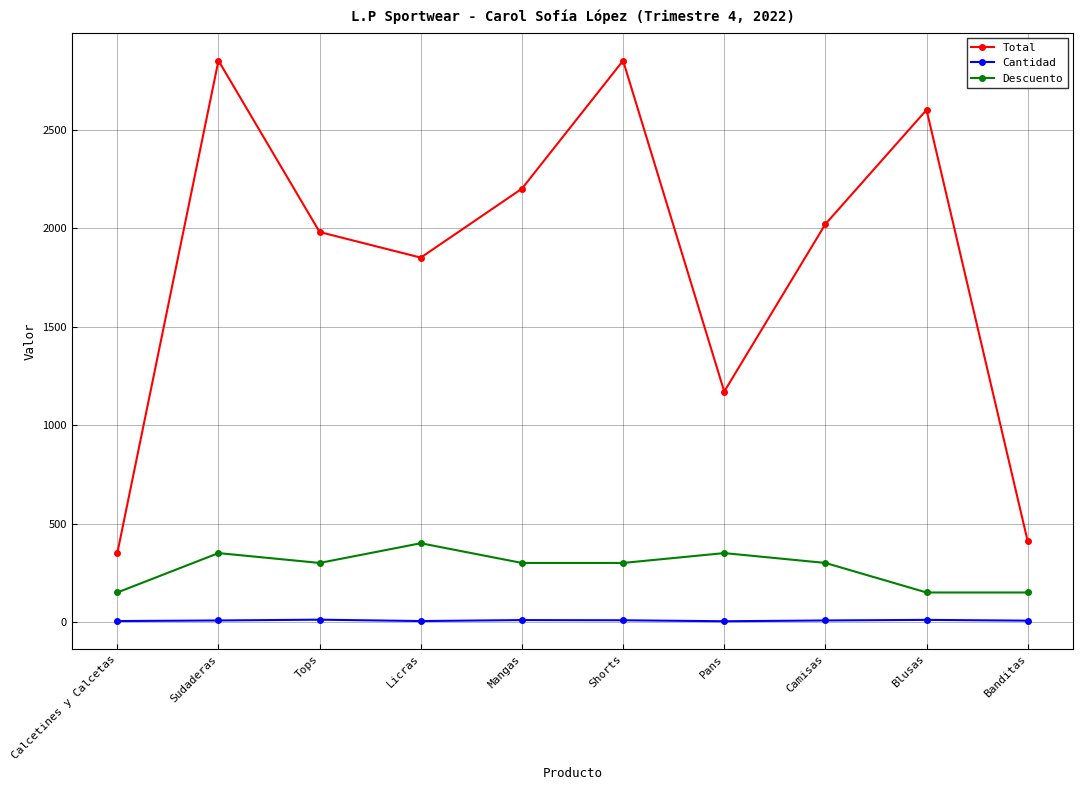

What is the difference between the Total values at Camisas and Pans?

850